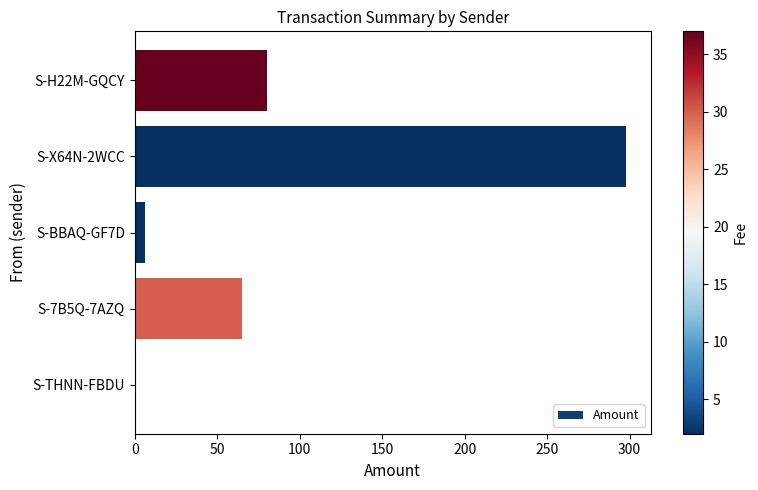

Is it true that the value at S-THNN-FBDU is 0?

True